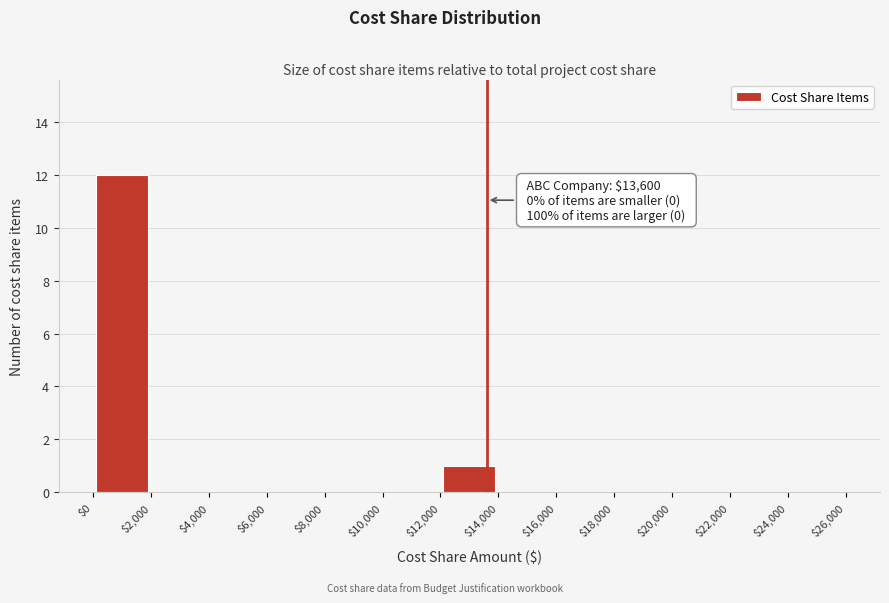

Over which range of the x-axis is the bar tallest?

$0 to $2,000